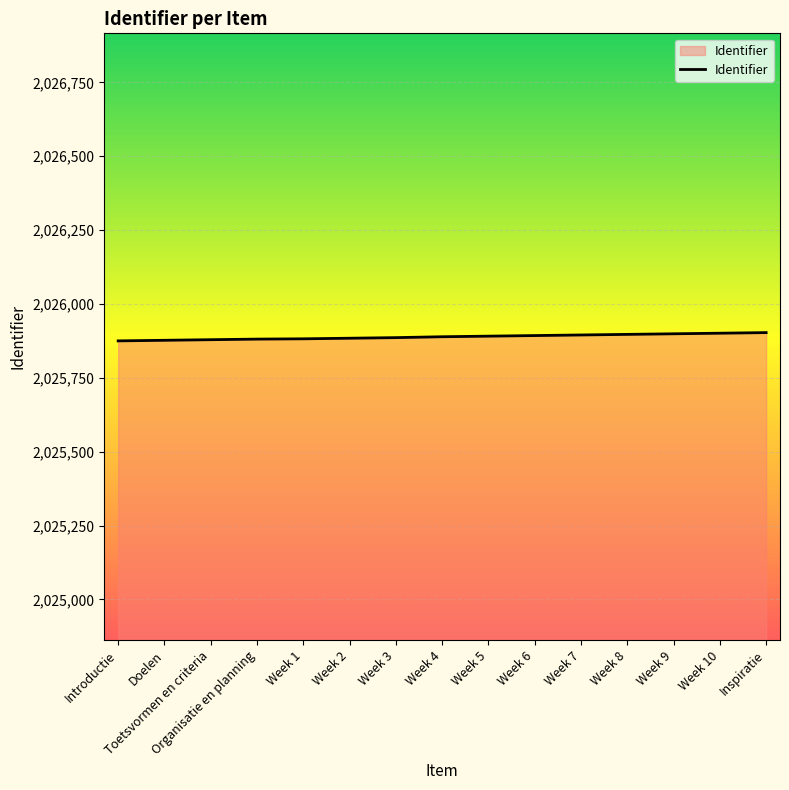

What is the greatest value displayed?

2025903